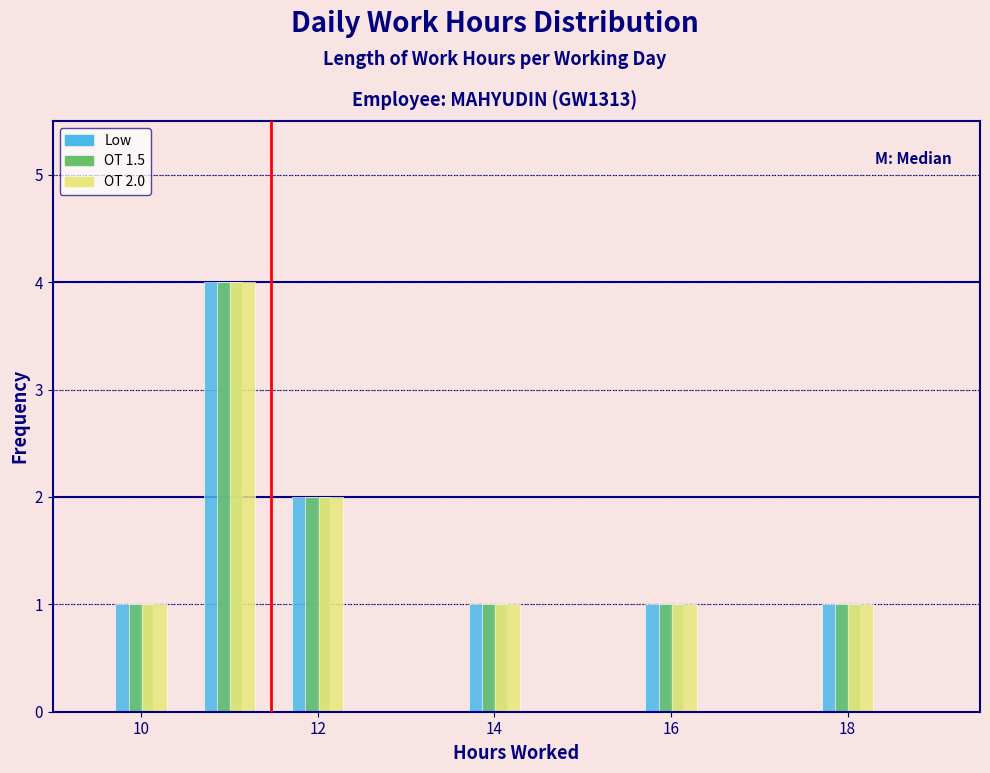

In the Low series, which range on the x-axis has the tallest bar?

10.5 to 11.5